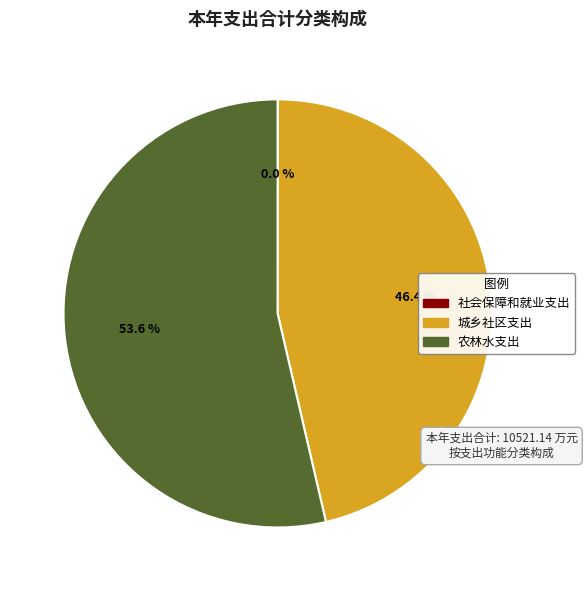

Is the sum of 农林水支出 and 城乡社区支出 greater than half?

Yes